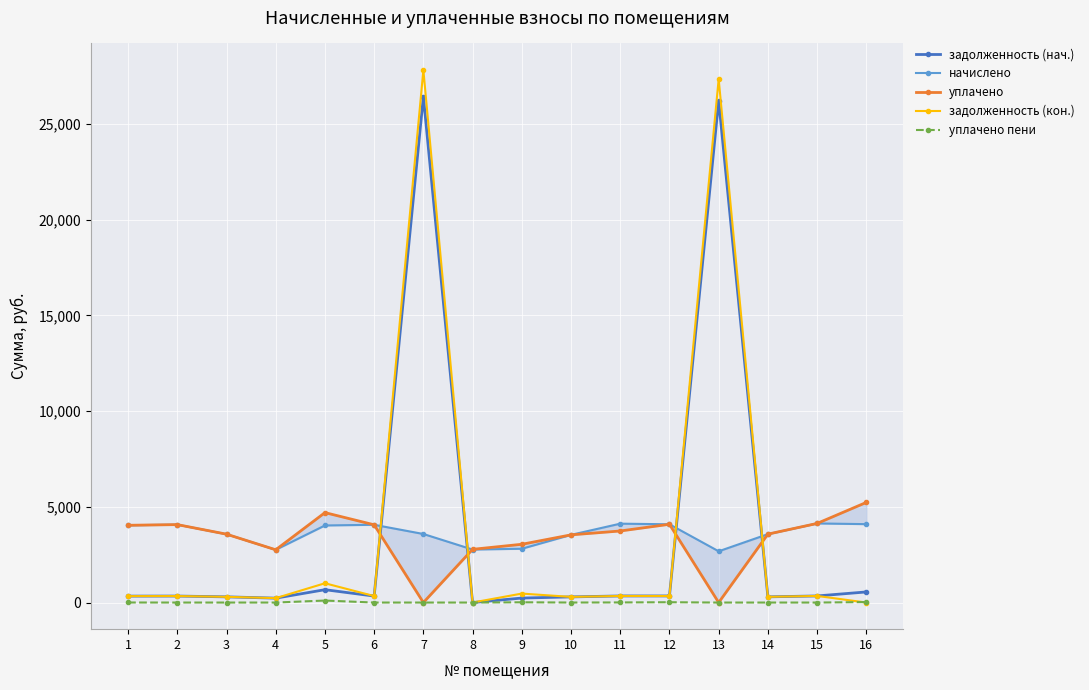

Where is the first local minimum for задолженность (нач.)?

4